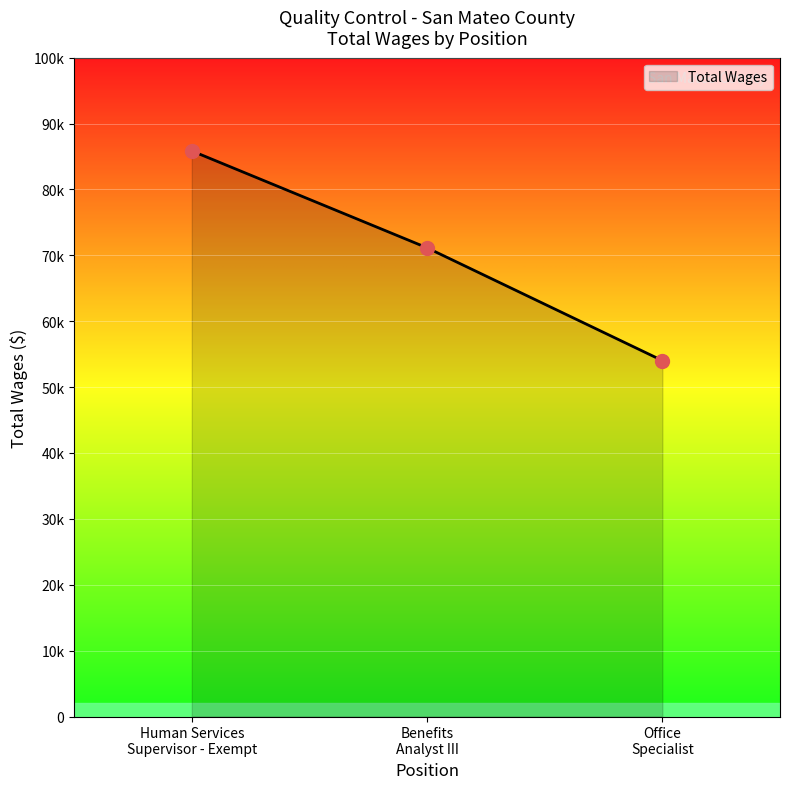

Reading left to right, list all the values displayed in this chart.

85850	71142	54025